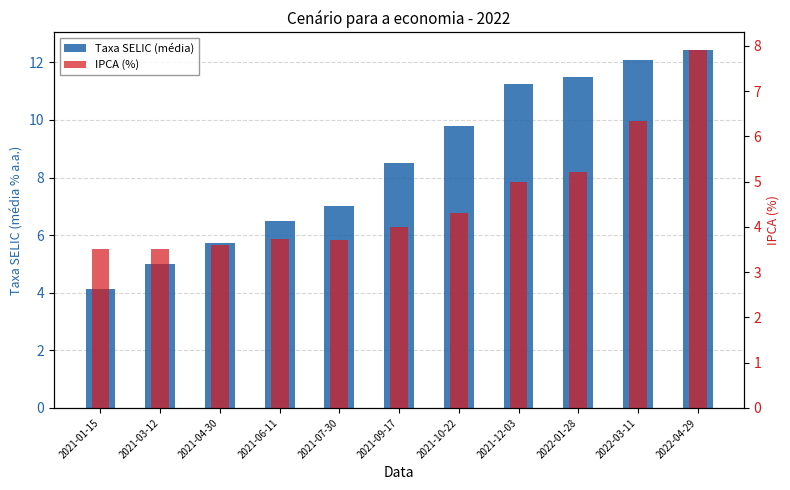

At 2021-10-22, list the series in order from largest to smallest.

Taxa SELIC (média), IPCA (%)